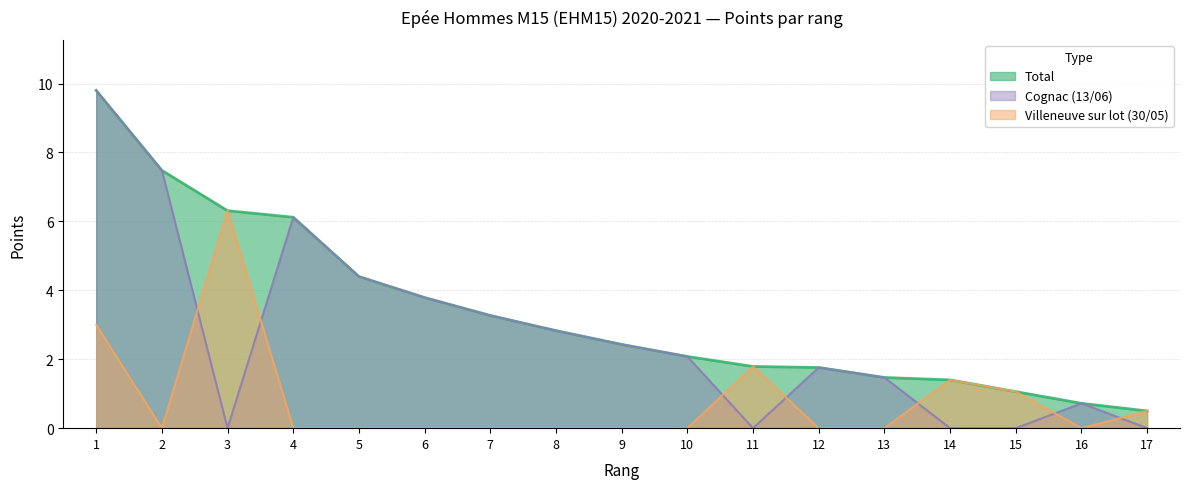

True or false: Total and Cognac (13/06) cross at least once.

False